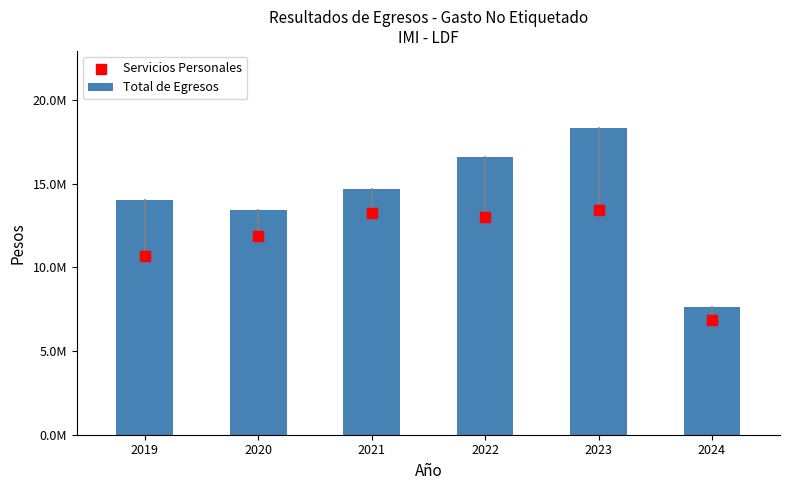

Is the value of Servicios Personales at 2024 greater than the value of Total de Egresos at 2024?

No